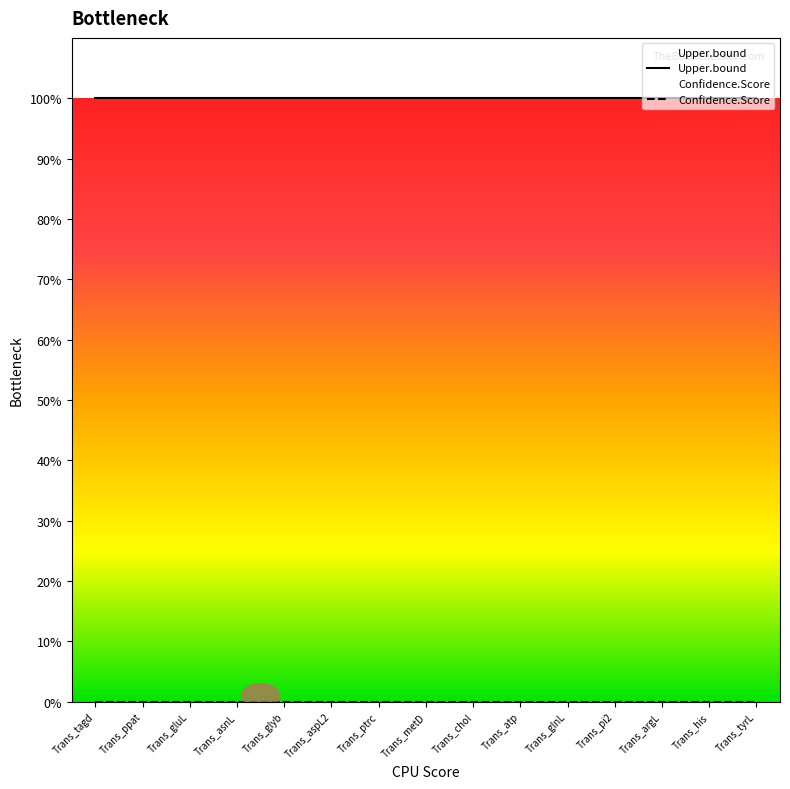

What are all the series names shown in the legend?

Upper.bound, Confidence.Score